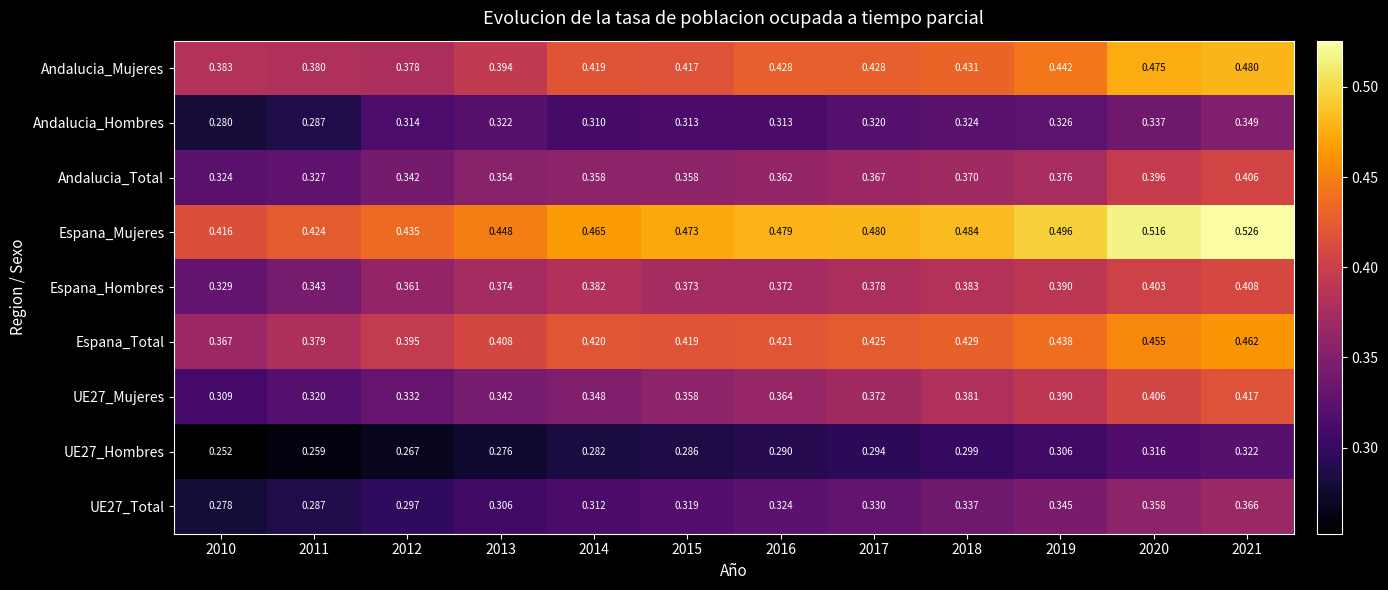

Which series has the largest total across all categories?

Espana_Mujeres